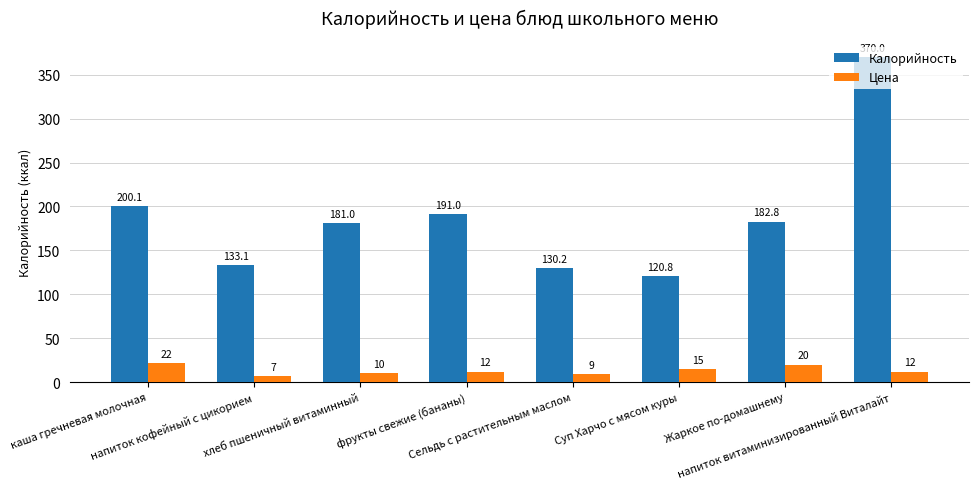

What is the lowest value of the Цена series?

7.0